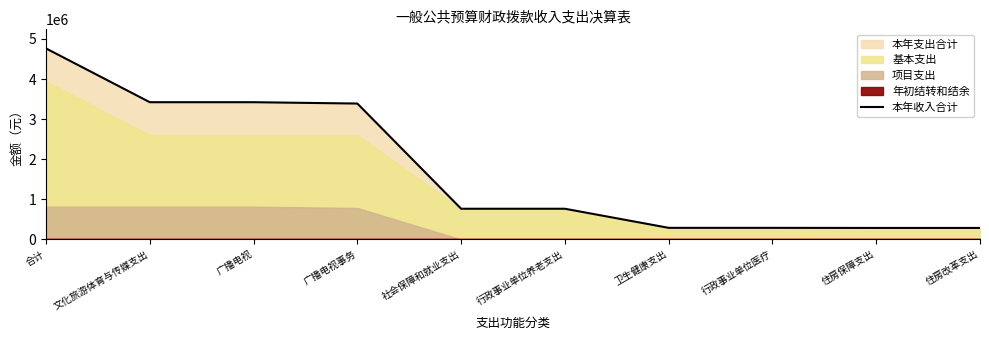

What is the ratio of the value at 文化旅游体育与传媒支出 to the value at 广播电视事务?

1.0